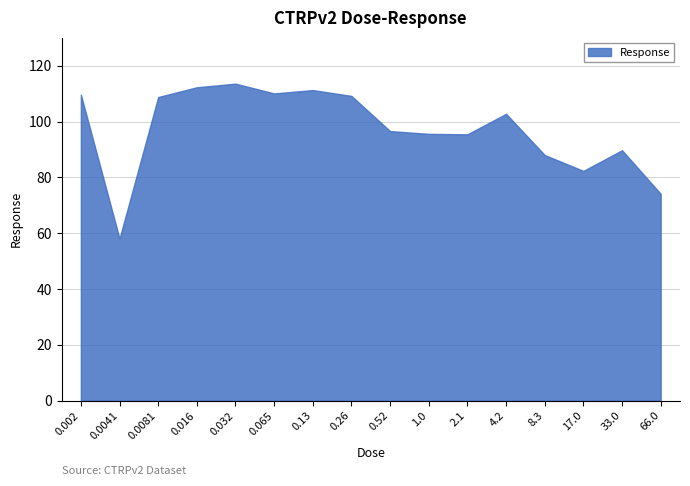

Where is the data nearest to the value 85?

17.0